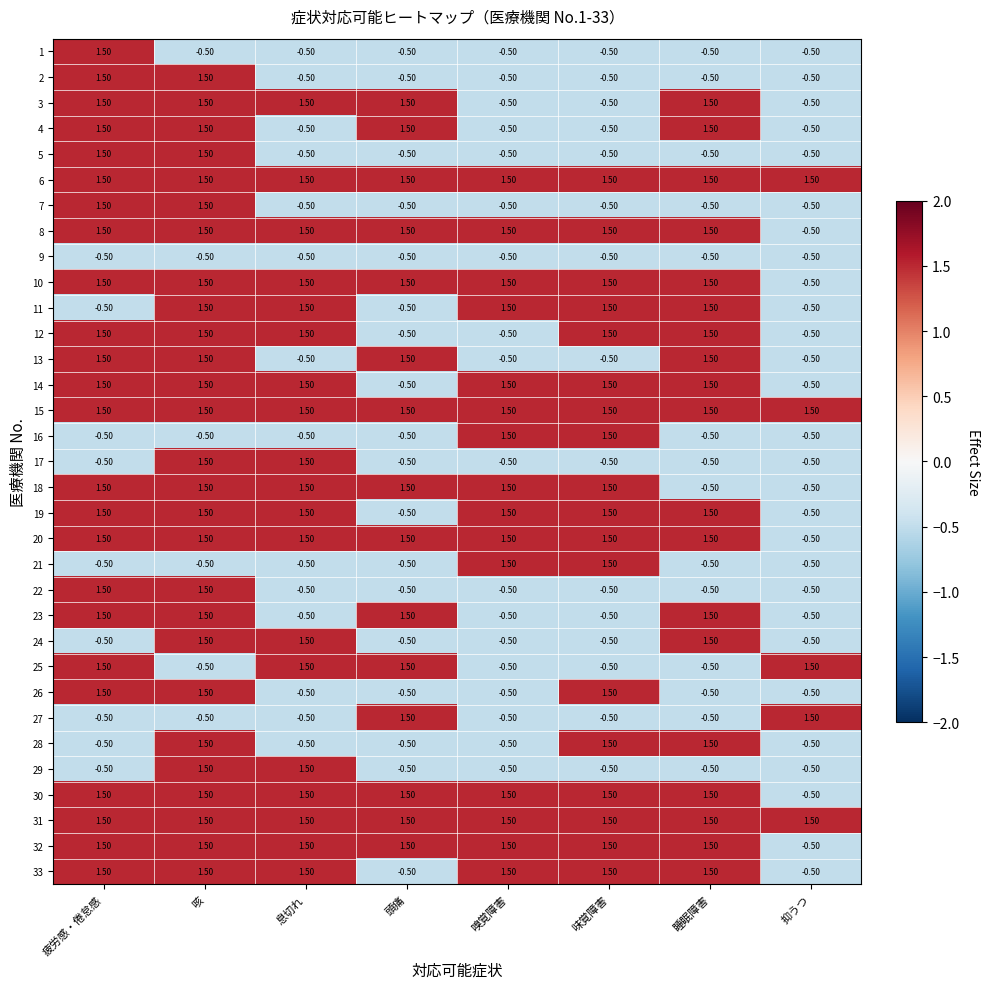

How many data points does each series have?

8